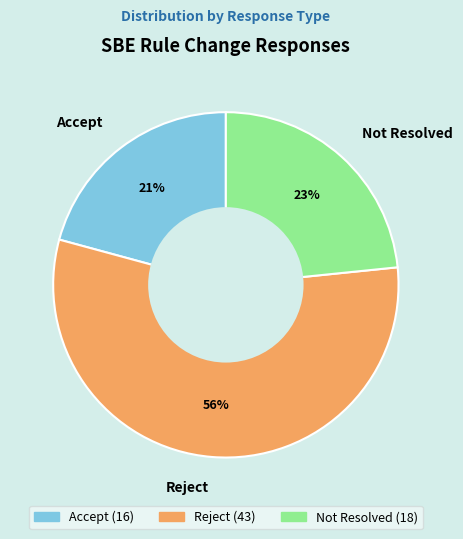

To the nearest percent, what portion does Reject represent?

56%